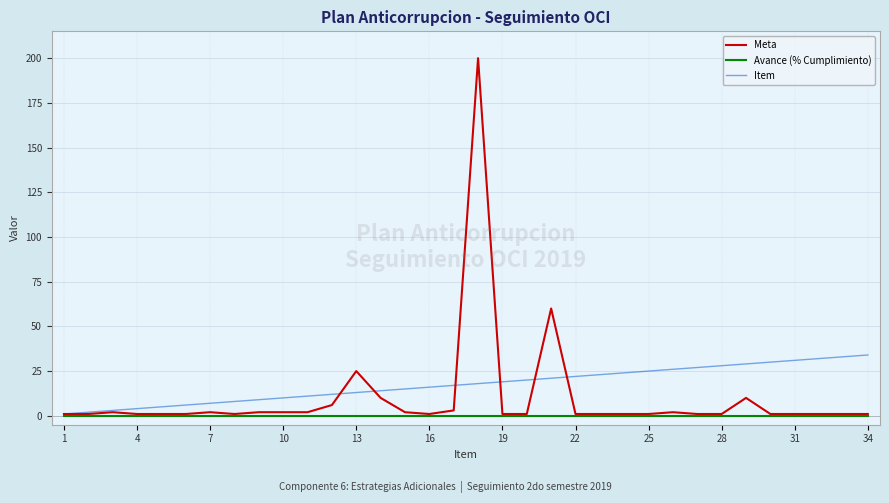

What is the greatest value displayed?

200